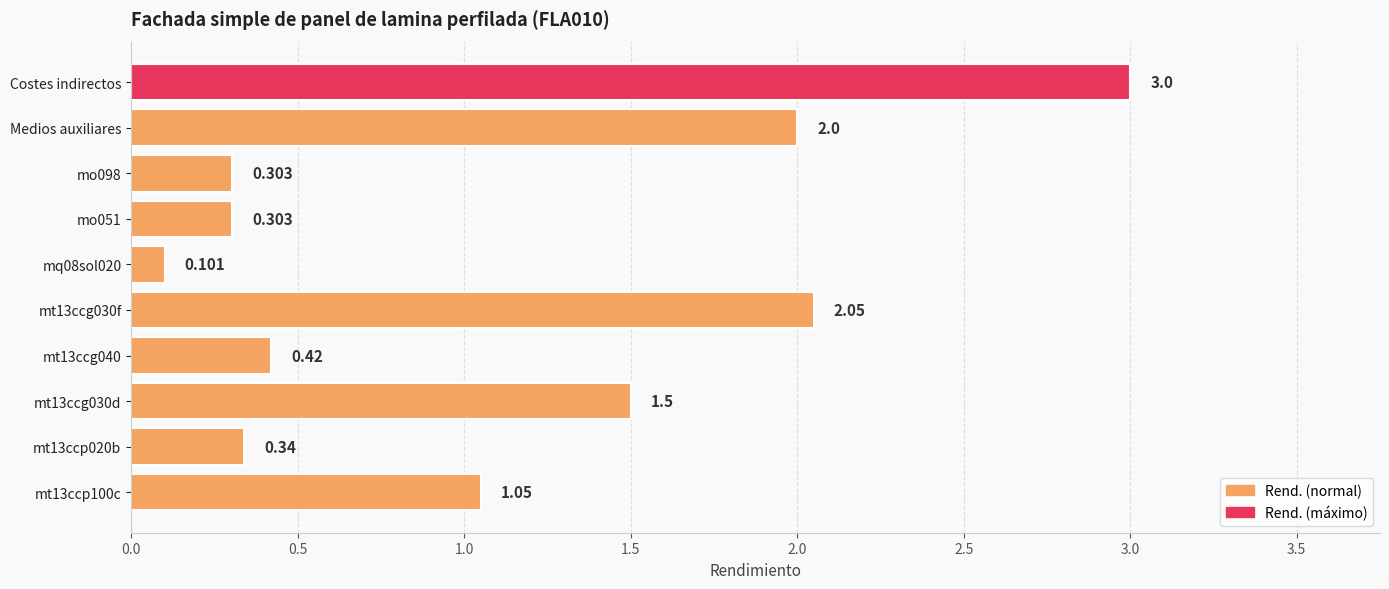

Which label corresponds to the largest value in the chart?

Costes indirectos